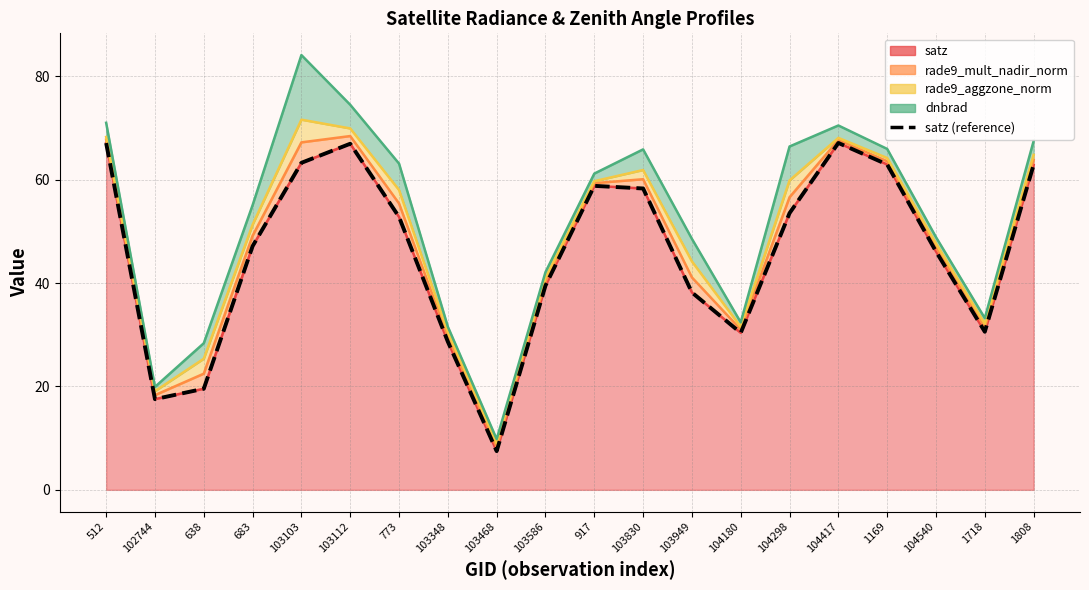

How many data points are less than 52?

10